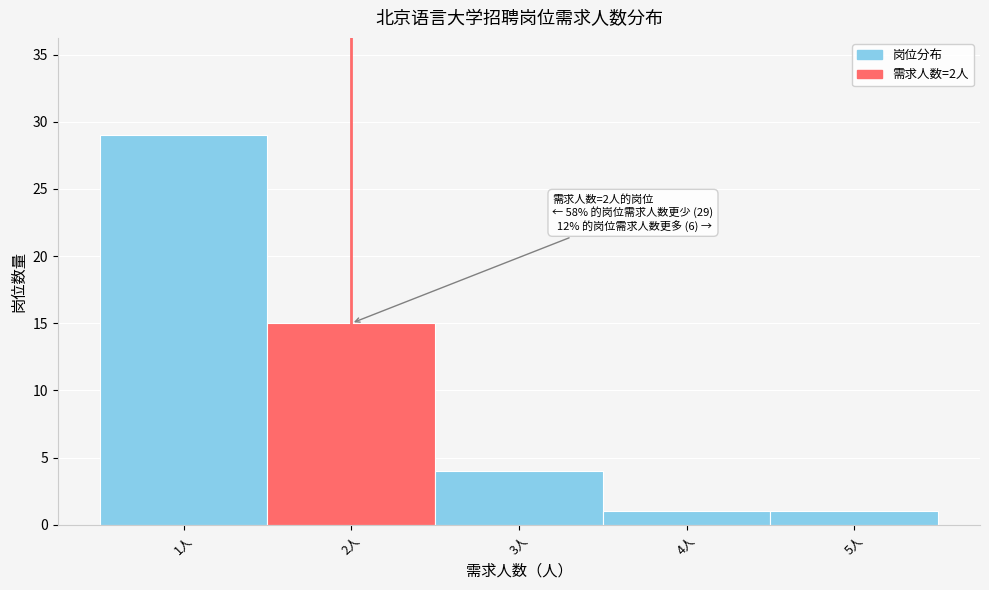

Over which range of the x-axis is the bar tallest?

0.5 to 1.5